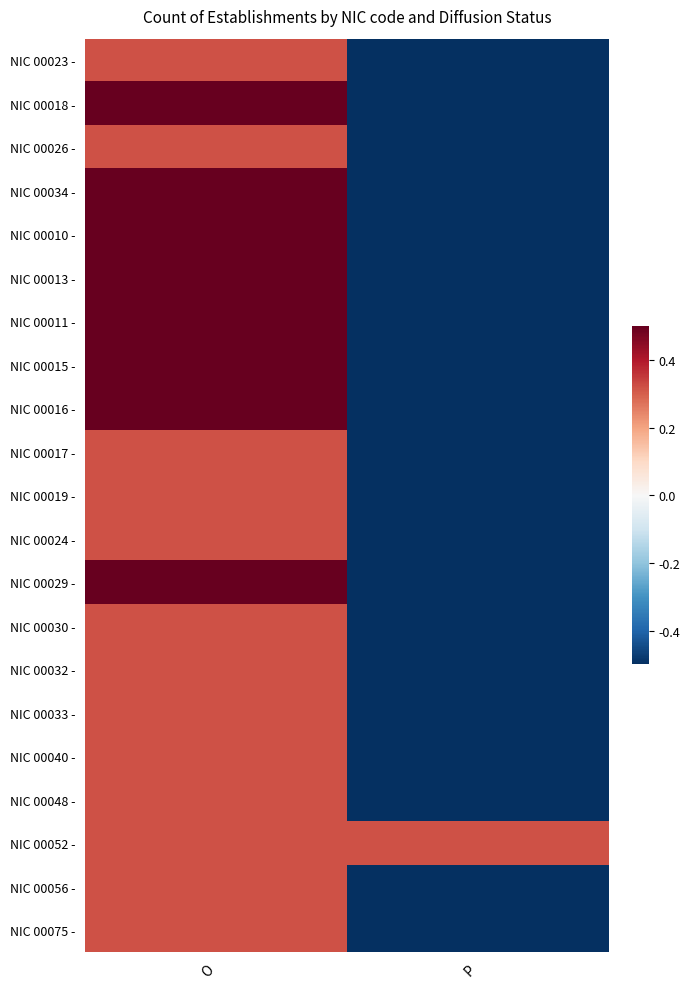

At how many categories does at least one series exceed 0?

2